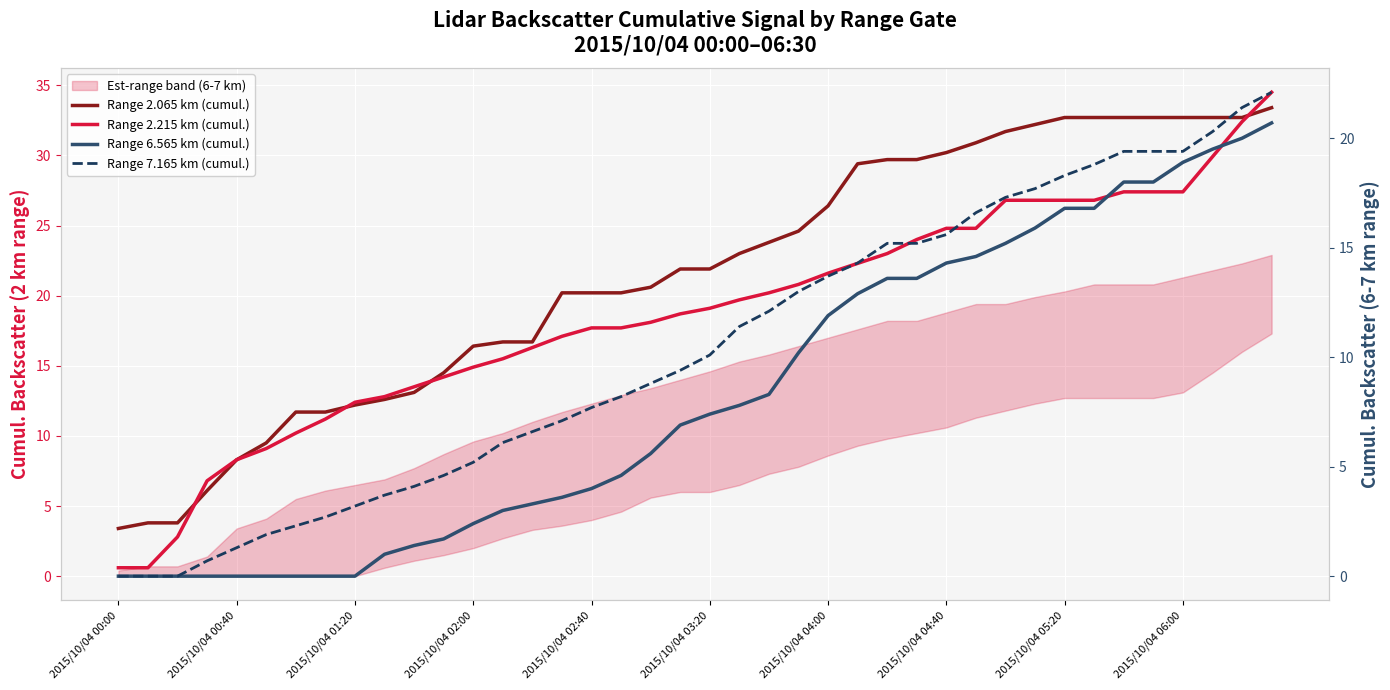

How many values in the Range 2.215 km (cumul.) series are below 19?

20